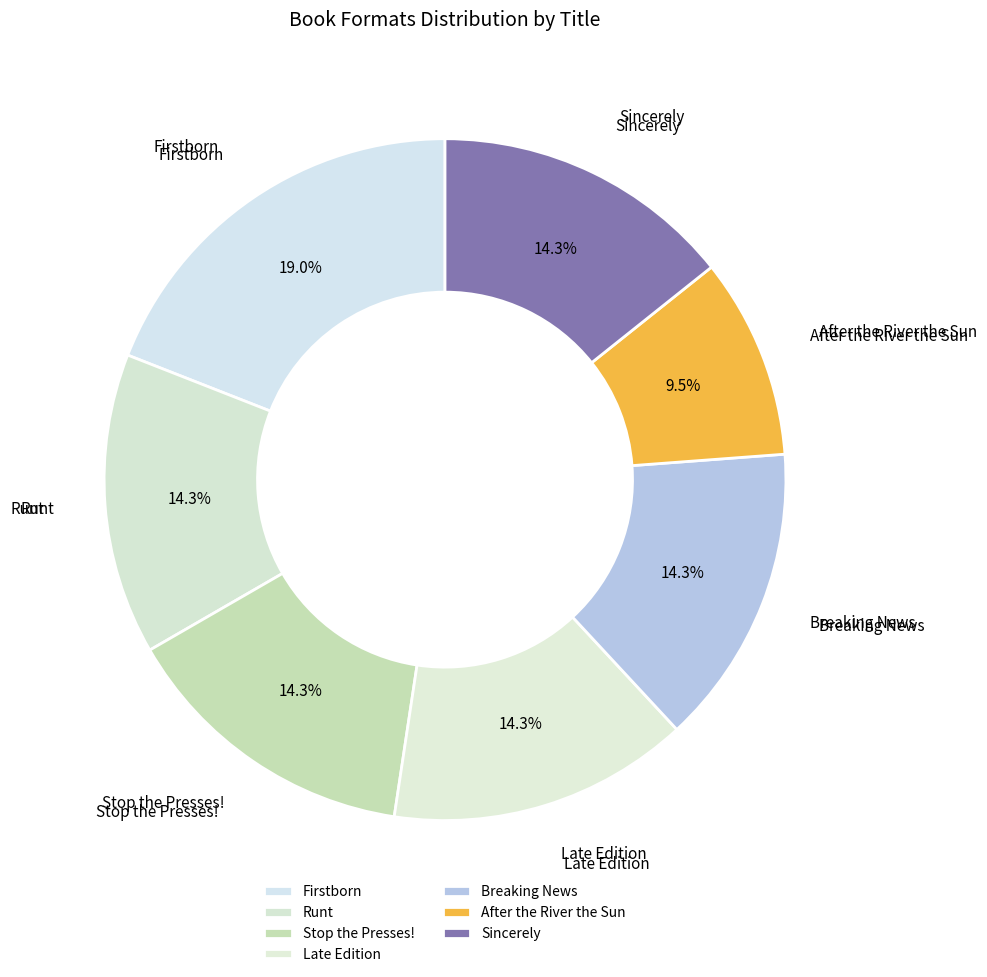

To the nearest percent, what is the average slice percentage?

14%